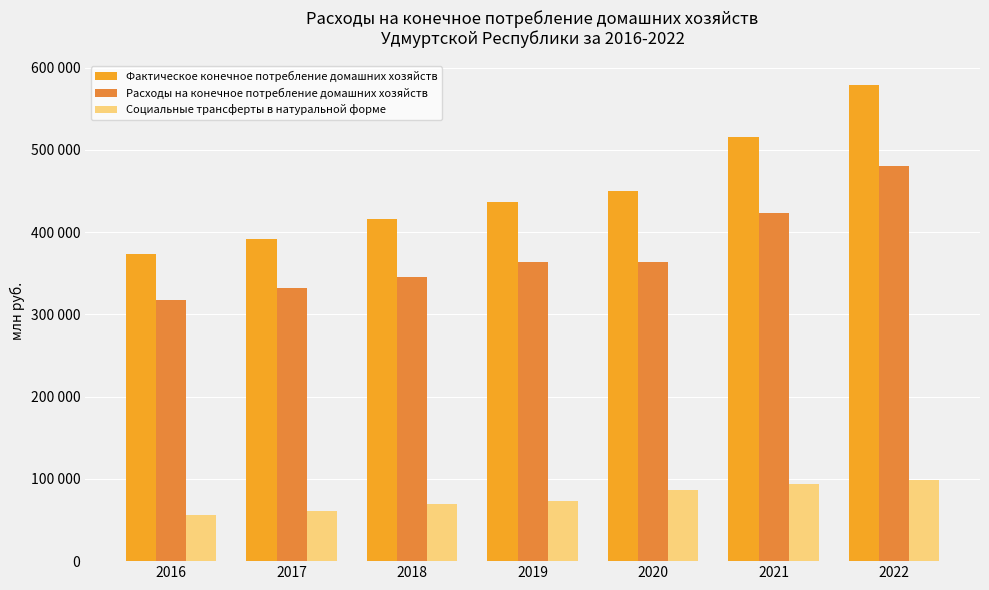

The value of Расходы на конечное потребление домашних хозяйств at 2019 is 363815.9. True or false?

True